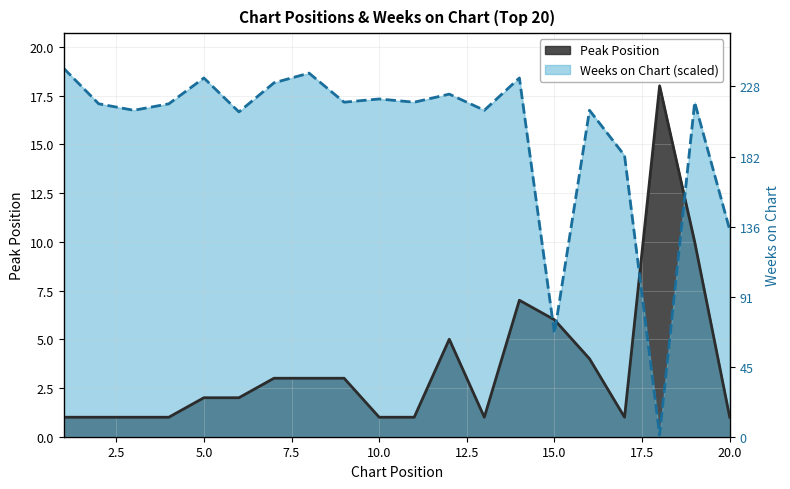

What is the maximum value shown in the chart?

18.9